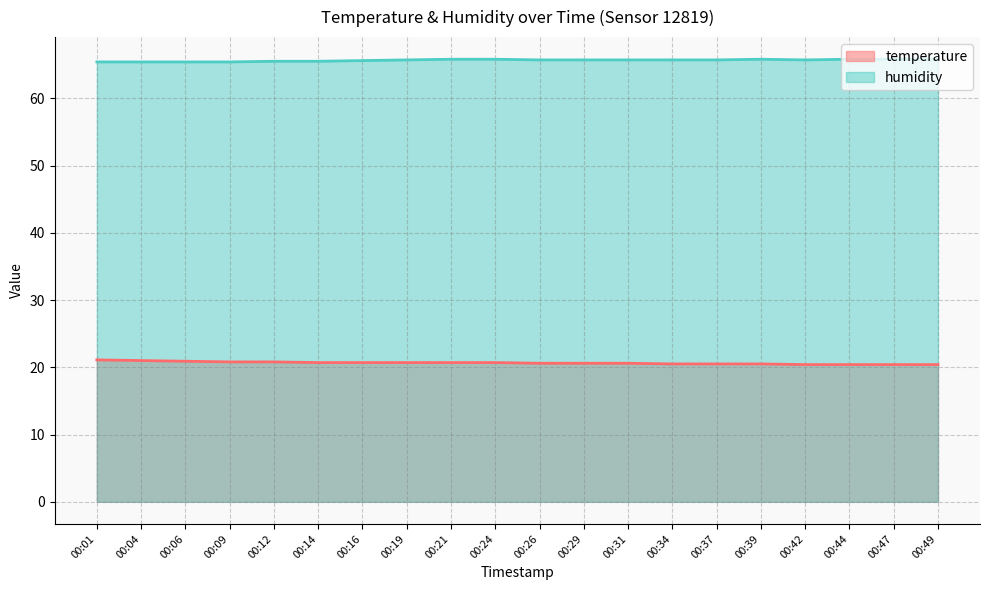

List the labels in order of humidity value, largest first.

00:21, 00:24, 00:39, 00:44, 00:47, 00:49, 00:19, 00:26, 00:29, 00:31, 00:34, 00:37, 00:42, 00:16, 00:12, 00:14, 00:01, 00:04, 00:06, 00:09